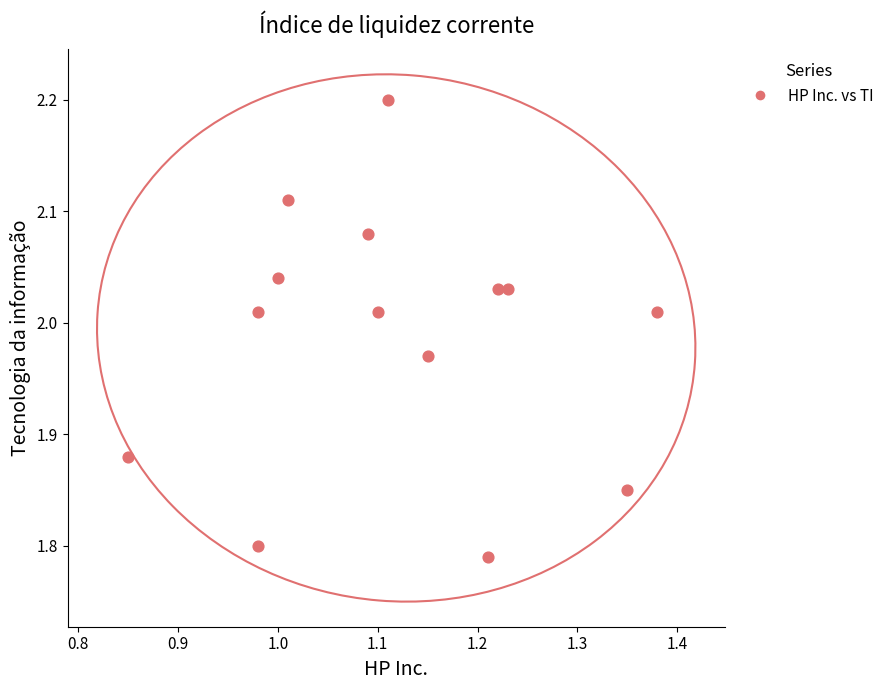

What is the range of Y values (max minus min)?

0.4